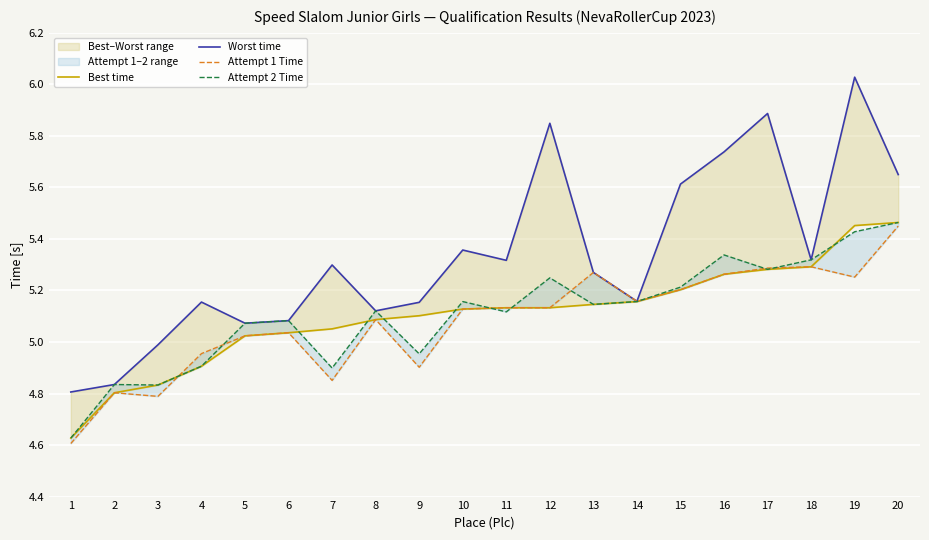

Where is the first local minimum for Worst time?

5